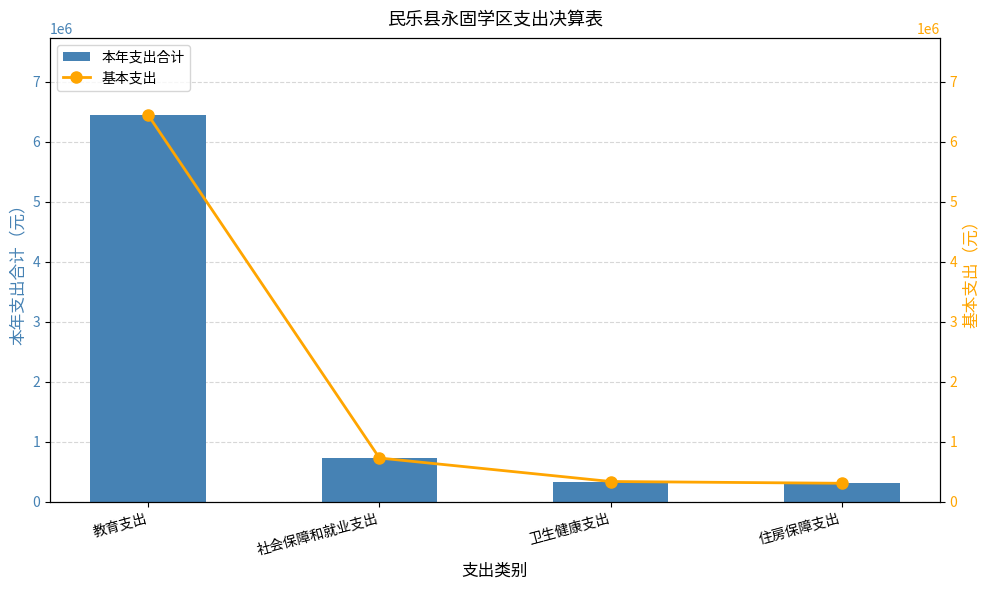

Does the chart contain any negative values?

No